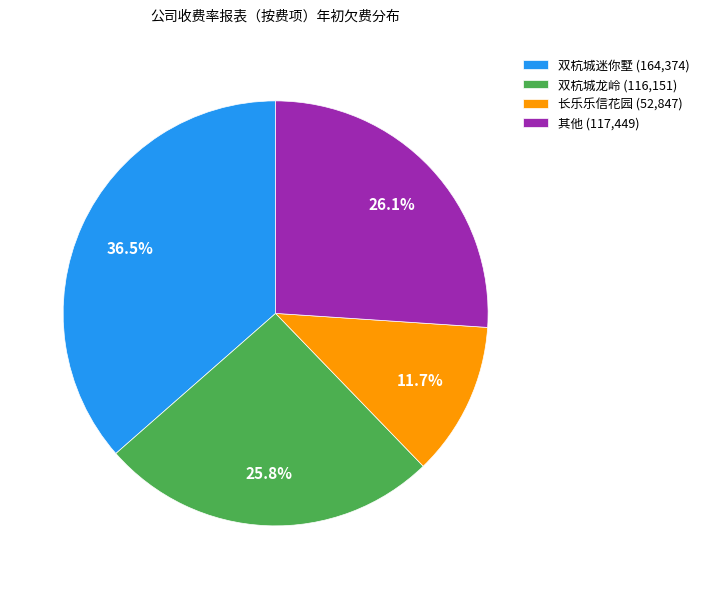

What is the ratio of the value at 长乐乐信花园 (52,847) to the value at 双杭城龙岭 (116,151)?

0.5